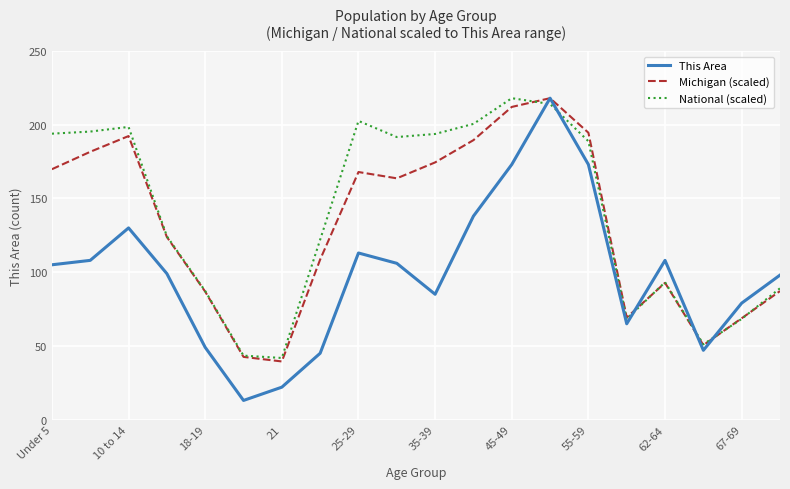

Which series has the largest range (max minus min)?

This Area